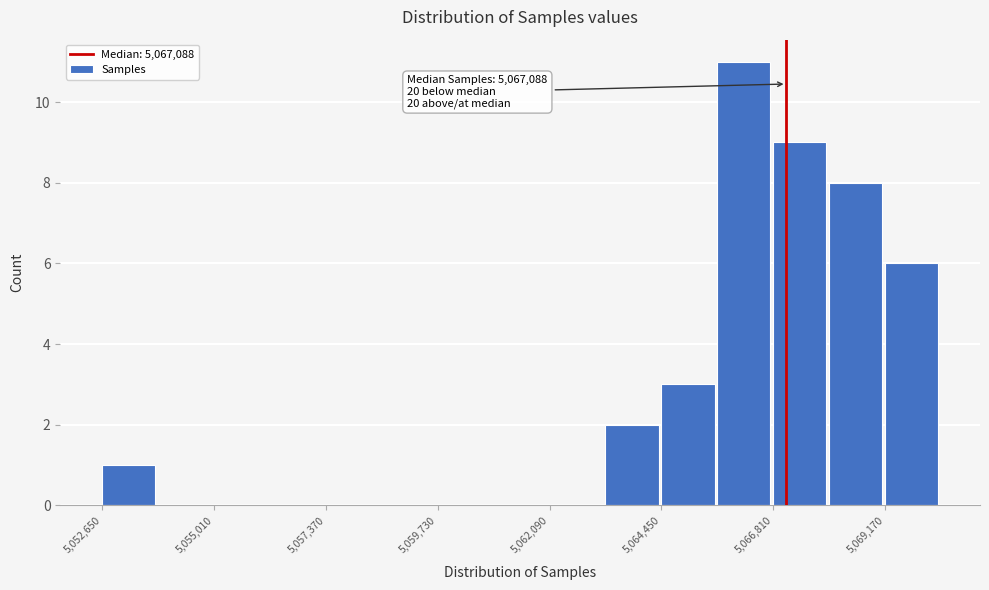

Read against the x-axis, roughly where is the centre of the tallest bar?

5066000